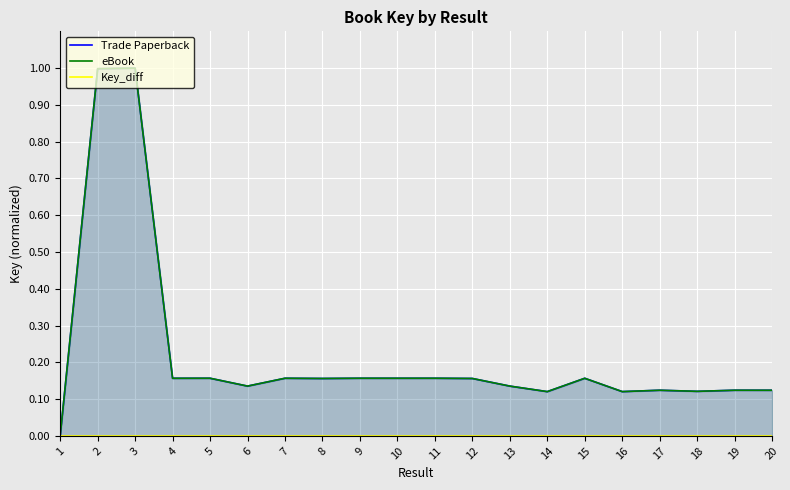

At 18, list the series in order from smallest to largest.

Key_diff, Trade Paperback, eBook